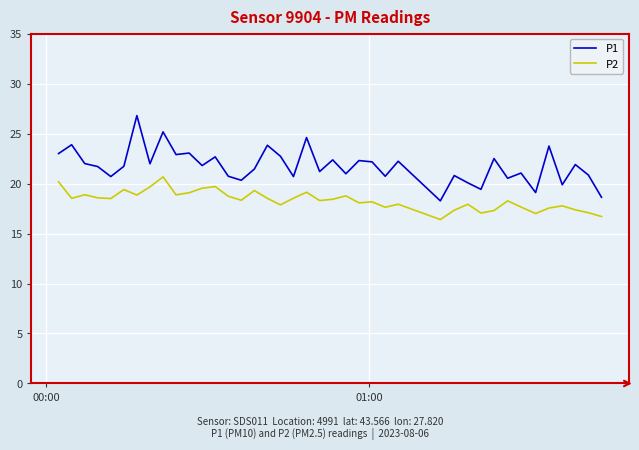

What is the difference between the maximum and minimum values in the P2 series?

4.3